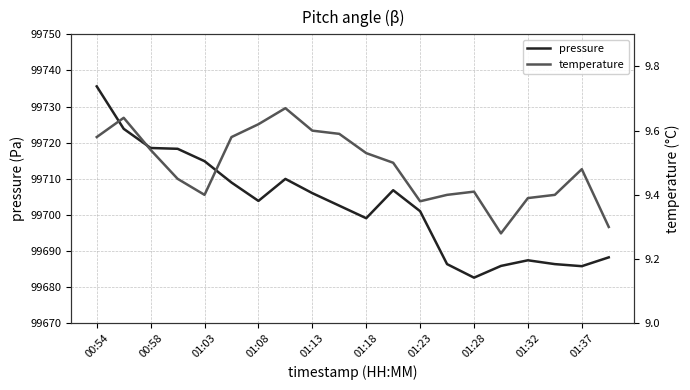

Which category has the lowest value in the pressure series?

01:28